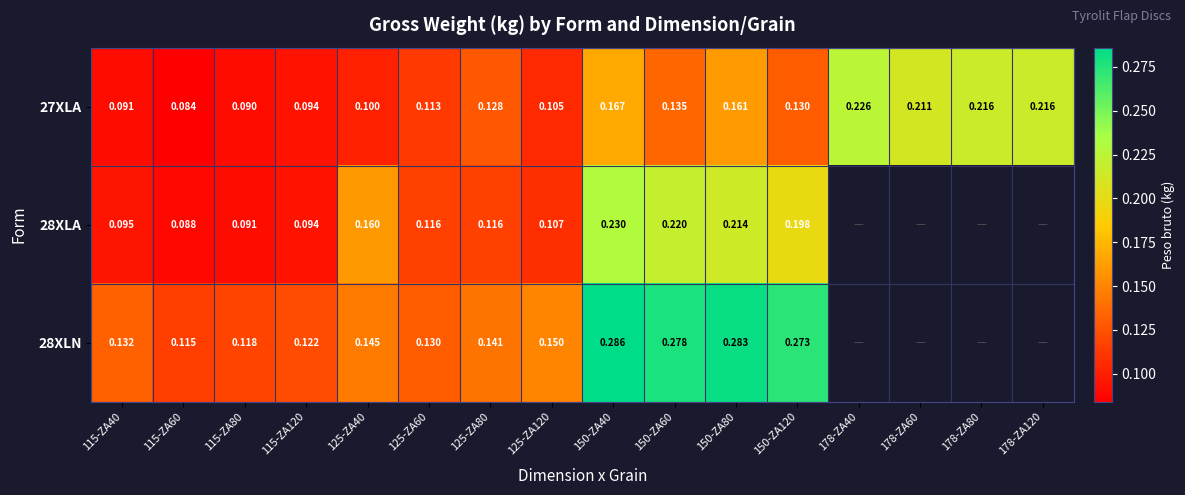

What is the maximum value for 28XLN?

0.3